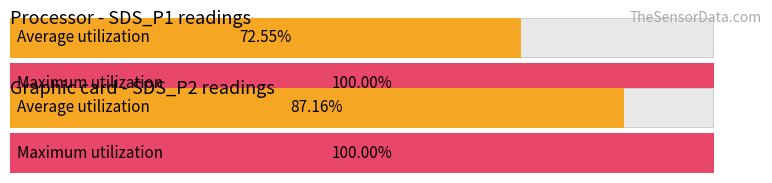

What are all the series names shown in the legend?

Average utilization, Maximum utilization